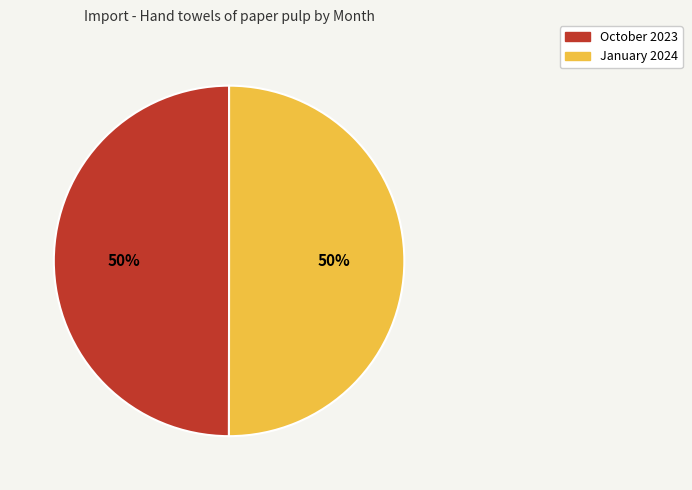

True or false: October 2023 accounts for 50% of the total.

True